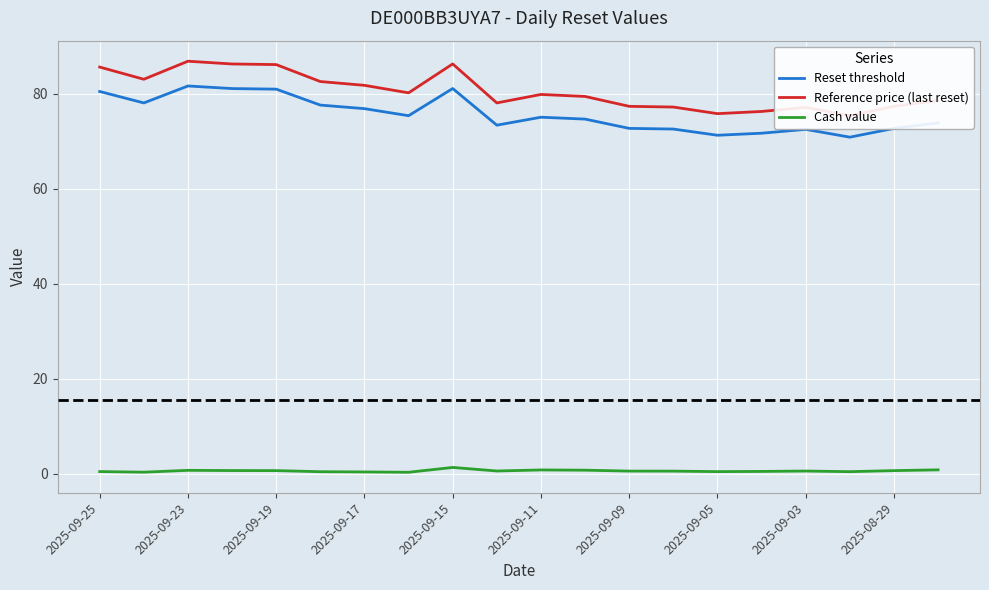

What are all the series names shown in the legend?

Reset threshold, Reference price (last reset), Cash value